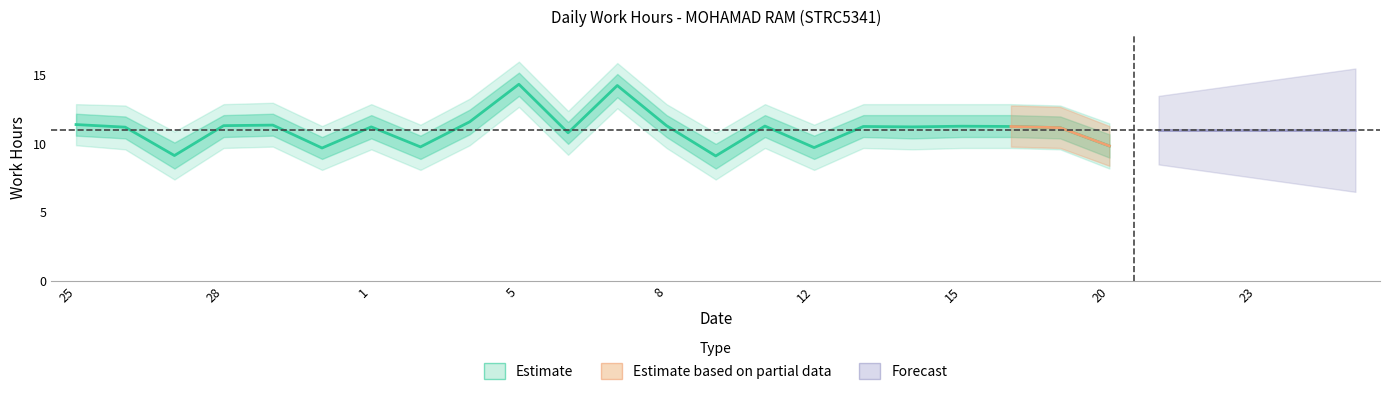

What is the label of the 18th point from the left?

14